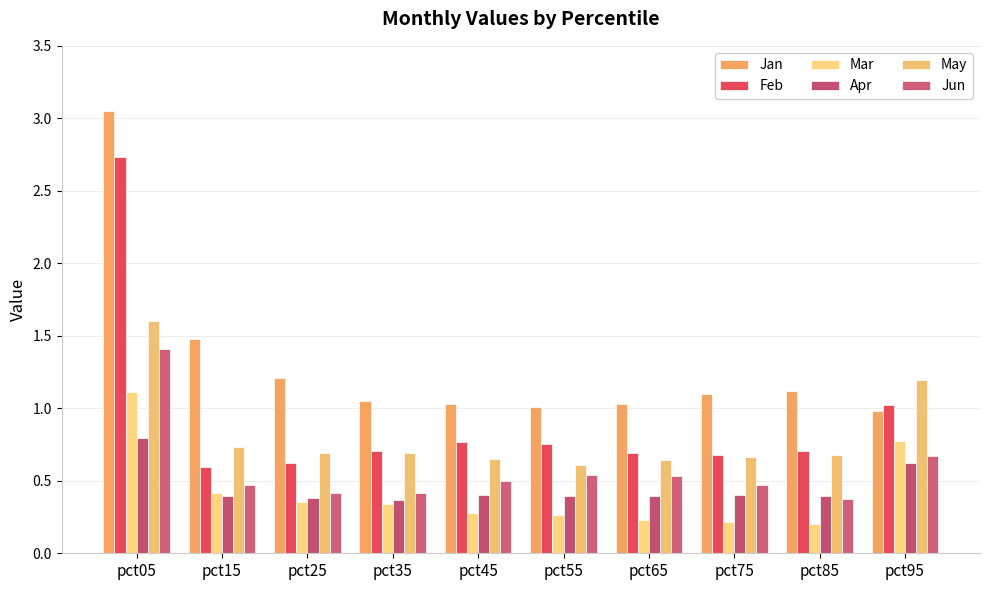

What is the value of the Mar bar at the 6th from the left?

0.3